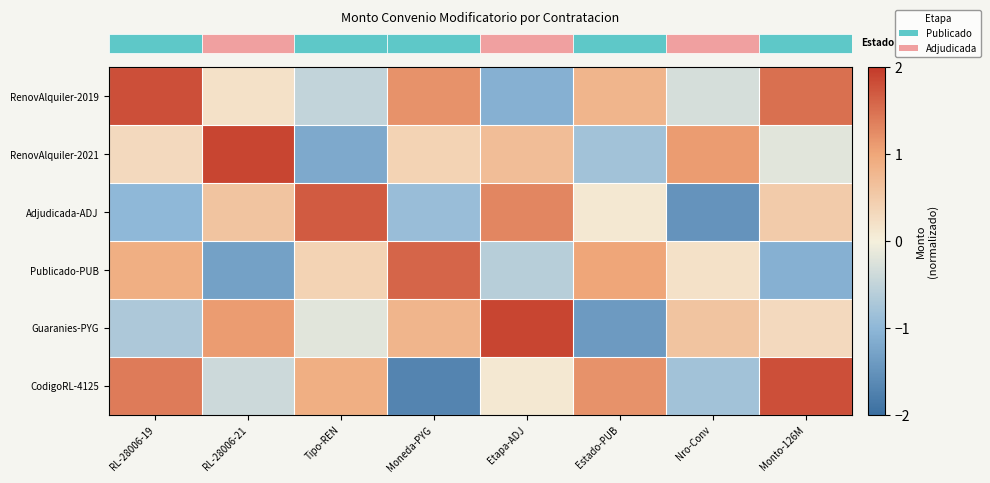

At how many categories does at least one series exceed 0?

8